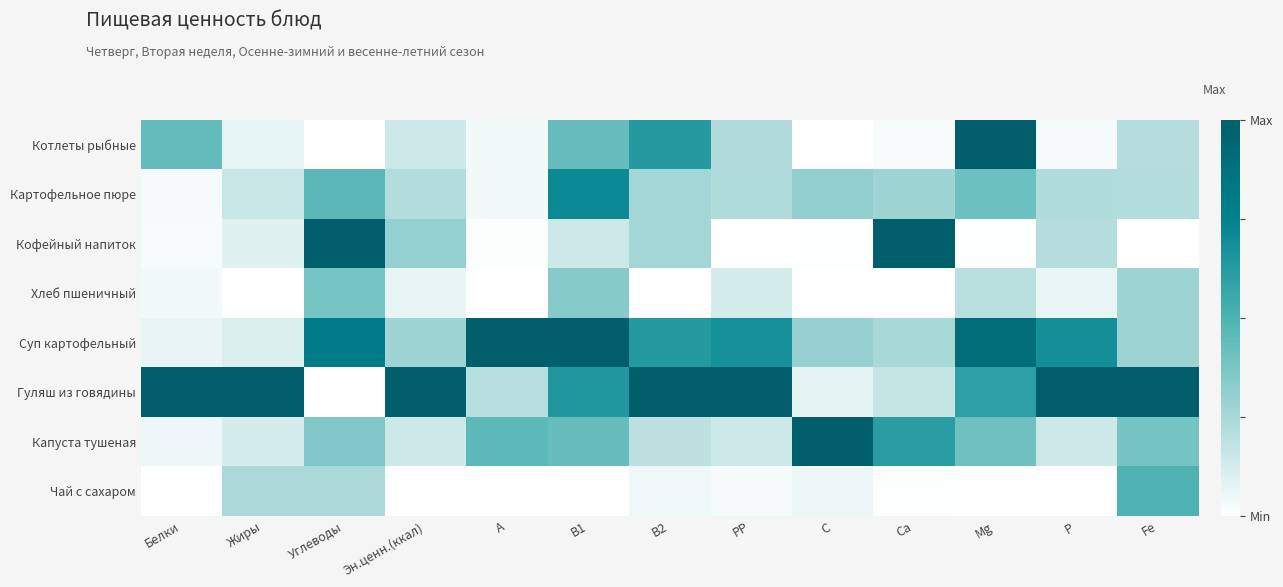

Reading left to right, what are all the values shown in this chart?

Котлеты рыбные: Белки=0.4	Жиры=0.1	Углеводы=0.0	Эн.ценн.(ккал)=0.1	А=0.0	В1=0.4	В2=0.6	РР=0.2	С=0.0	Ca=0.0	Mg=1.0	Р=0.0	Fe=0.2
Картофельное пюре: Белки=0.0	Жиры=0.2	Углеводы=0.5	Эн.ценн.(ккал)=0.2	А=0.0	В1=0.7	В2=0.3	РР=0.2	С=0.3	Ca=0.3	Mg=0.4	Р=0.2	Fe=0.2
Кофейный напиток: Белки=0.0	Жиры=0.1	Углеводы=1.0	Эн.ценн.(ккал)=0.3	А=0.0	В1=0.1	В2=0.3	РР=0.0	С=0.0	Ca=1.0	Mg=0.0	Р=0.2	Fe=0.0
Хлеб пшеничный: Белки=0.0	Жиры=0.0	Углеводы=0.4	Эн.ценн.(ккал)=0.1	А=0.0	В1=0.3	В2=0.0	РР=0.1	С=0.0	Ca=0.0	Mg=0.2	Р=0.1	Fe=0.3
Суп картофельный: Белки=0.1	Жиры=0.1	Углеводы=0.8	Эн.ценн.(ккал)=0.3	А=1.0	В1=1.0	В2=0.6	РР=0.7	С=0.3	Ca=0.2	Mg=0.9	Р=0.7	Fe=0.3
Гуляш из говядины: Белки=1.0	Жиры=1.0	Углеводы=0.0	Эн.ценн.(ккал)=1.0	А=0.2	В1=0.6	В2=1.0	РР=1.0	С=0.1	Ca=0.2	Mg=0.6	Р=1.0	Fe=1.0
Капуста тушеная: Белки=0.1	Жиры=0.1	Углеводы=0.4	Эн.ценн.(ккал)=0.1	А=0.5	В1=0.4	В2=0.2	РР=0.1	С=1.0	Ca=0.6	Mg=0.4	Р=0.1	Fe=0.4
Чай с сахаром: Белки=0.0	Жиры=0.2	Углеводы=0.2	Эн.ценн.(ккал)=0.0	А=0.0	В1=0.0	В2=0.0	РР=0.0	С=0.1	Ca=0.0	Mg=0.0	Р=0.0	Fe=0.5